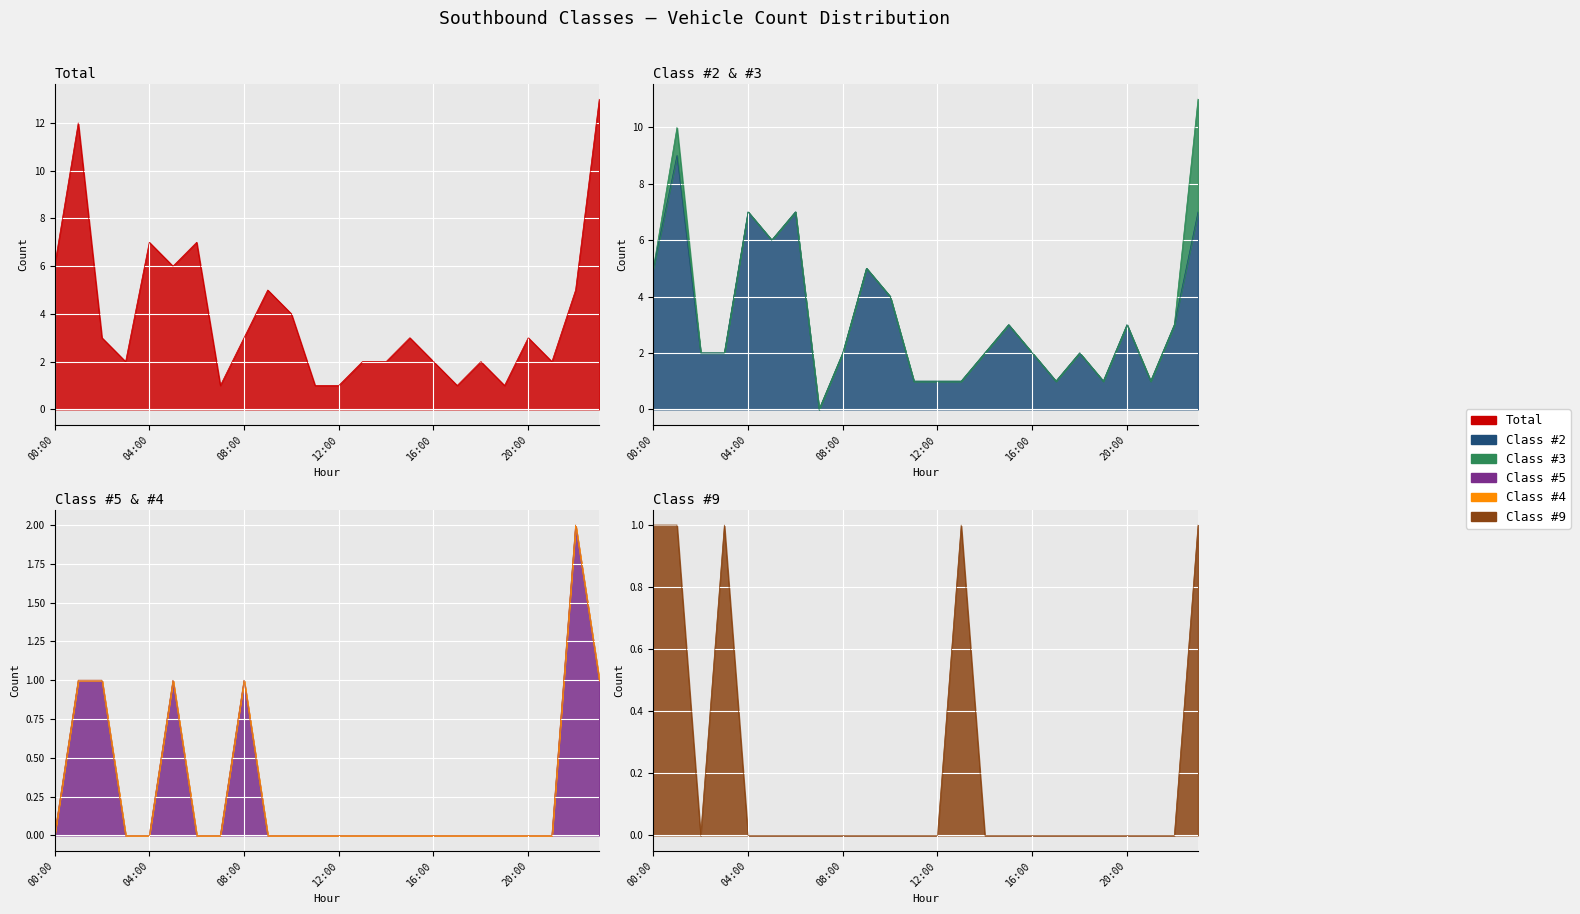

What is the total value across all series at 19:00?

2